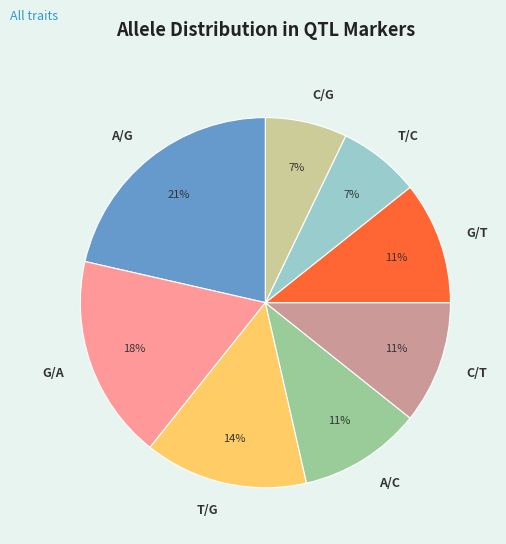

Does any single category account for the majority?

No